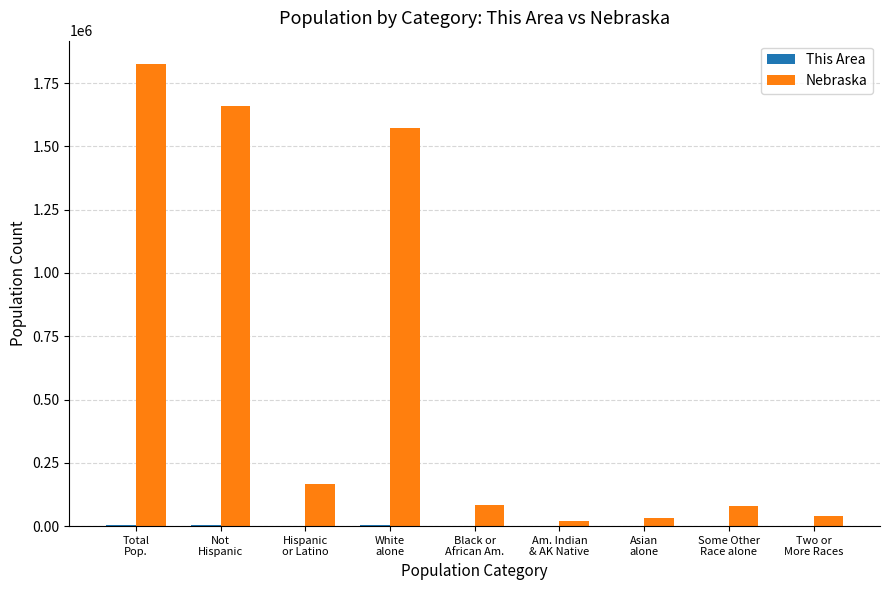

Which series has the largest total across all categories?

Nebraska